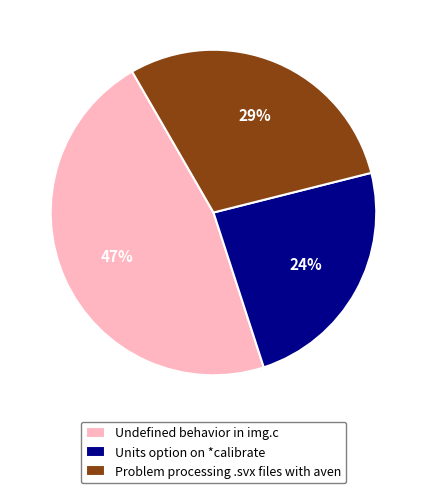

Is it true that Units option on *calibrate is 13% of the pie?

False